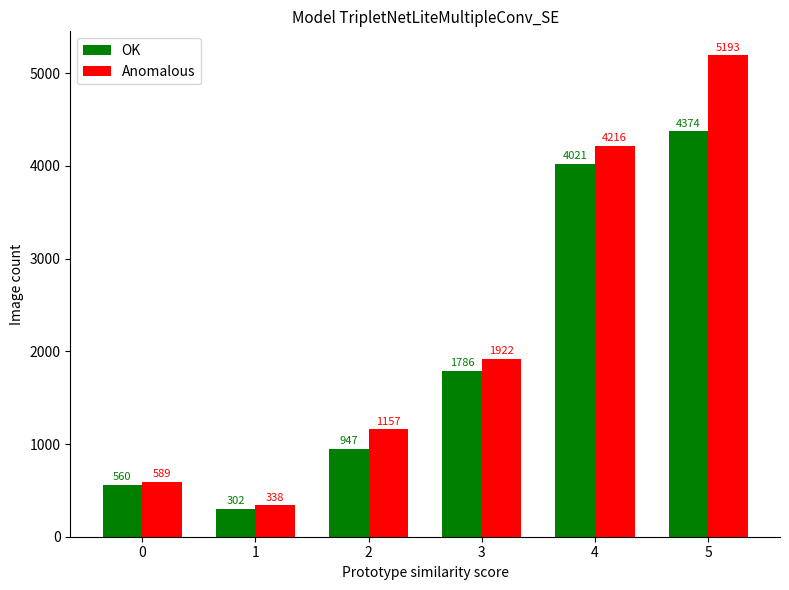

What are all the series names shown in the legend?

OK, Anomalous